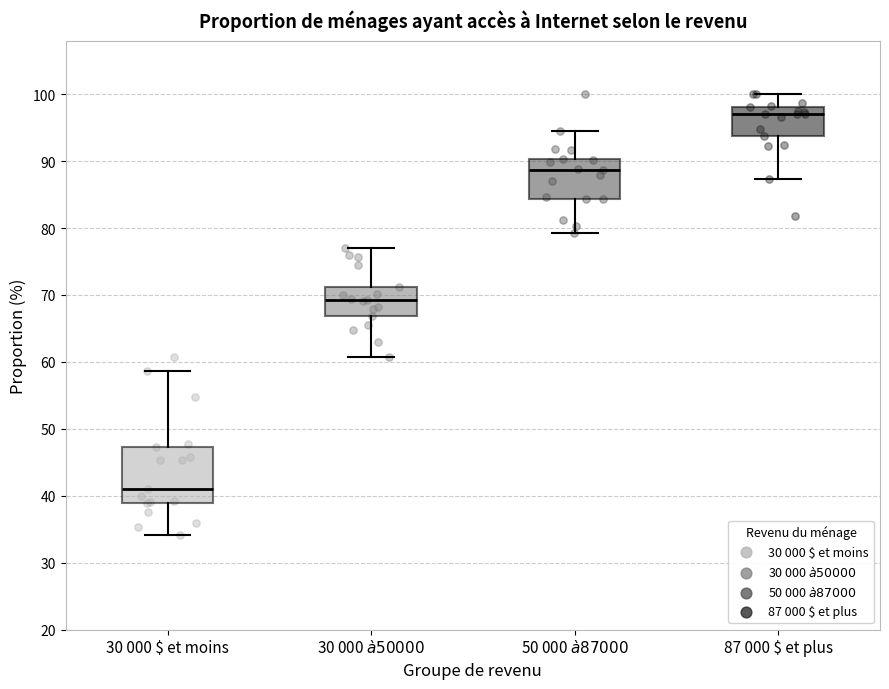

Reading left to right, transcribe this box plot: for each box, give where its median line is, the range the box spans, and where its two whiskers end, as read against the y-axis. The values are not printed on the chart, so give them approximately, as read against the axis.

30 000 $ et moins: median 41, box 39 to 47, whiskers 34 to 59
30 000 $ à 50 000 $: median 69, box 67 to 71, whiskers 61 to 77
50 000 $ à 87 000 $: median 89, box 84 to 90, whiskers 79 to 95
87 000 $ et plus: median 97, box 94 to 98, whiskers 87 to 100